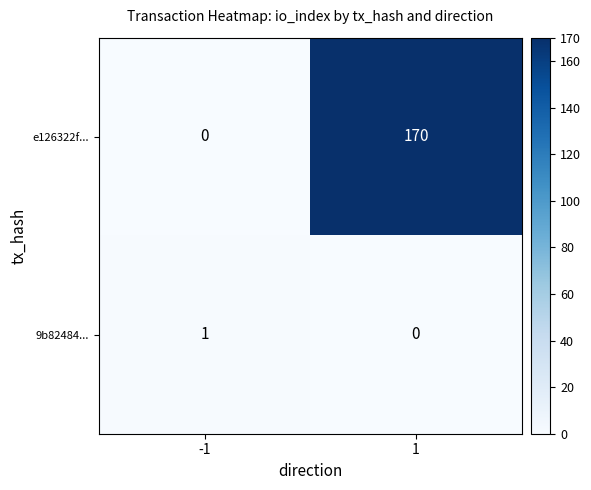

Is it true that 9b82484... equals 0 at 1?

True